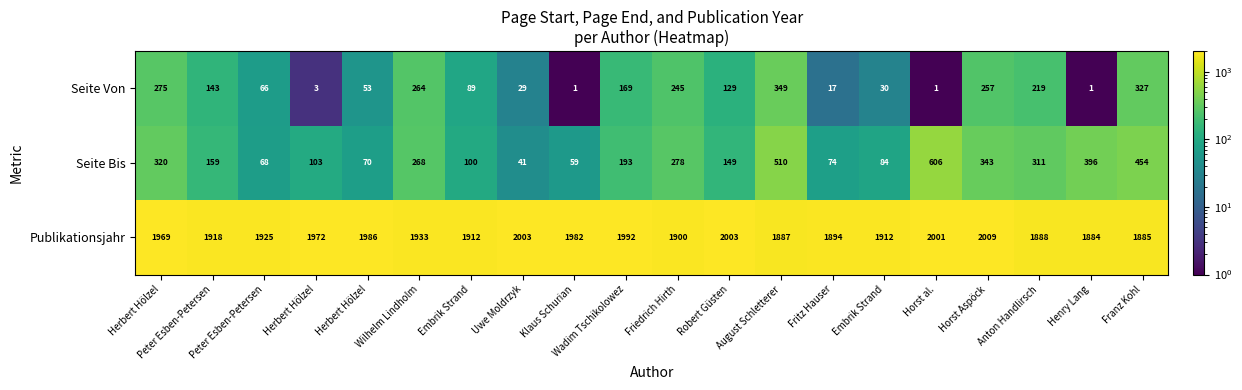

How many categories are shown in the chart?

20